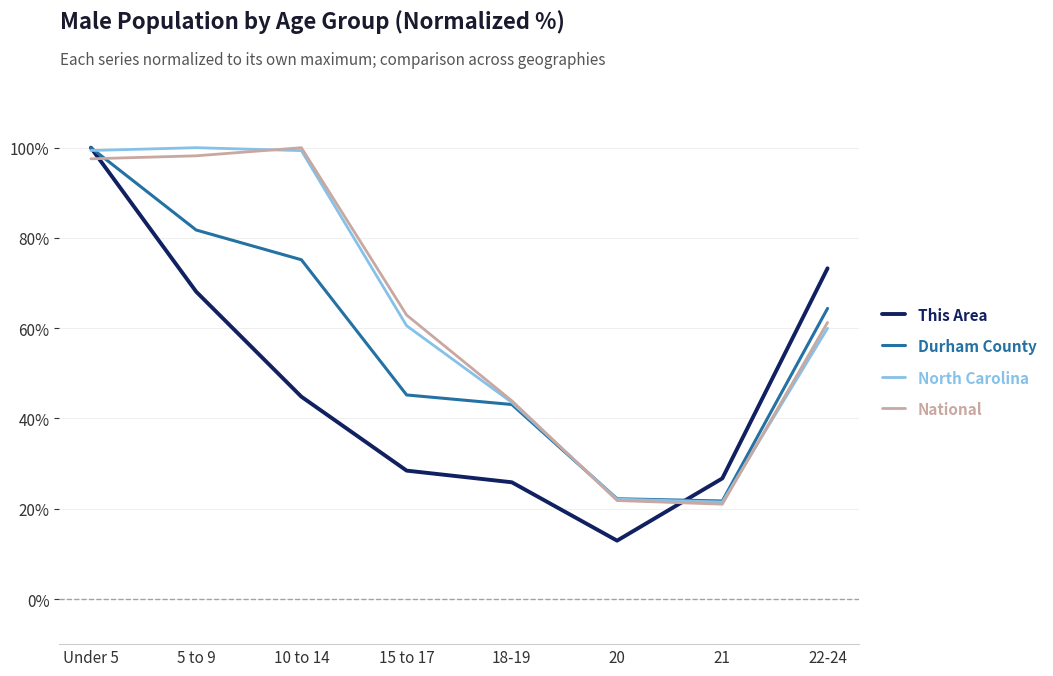

What is the minimum value shown in the chart?

12.9